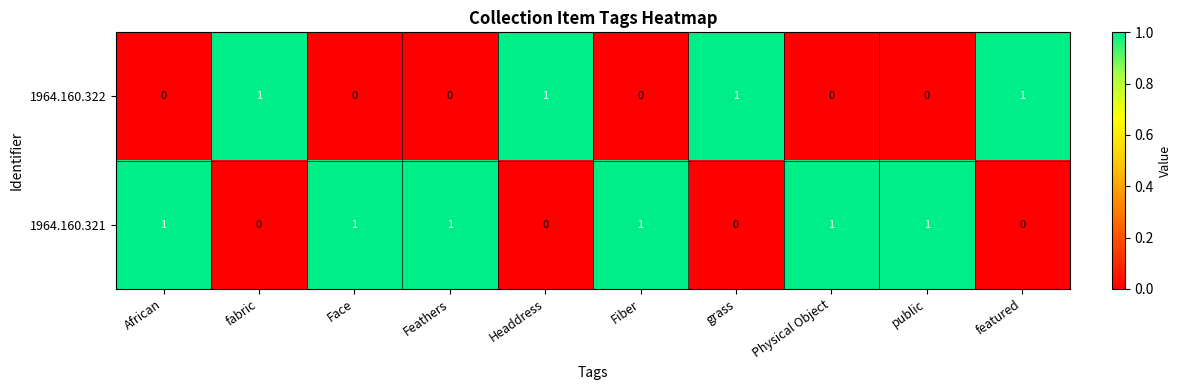

What is the sum of all 1964.160.321 values?

6